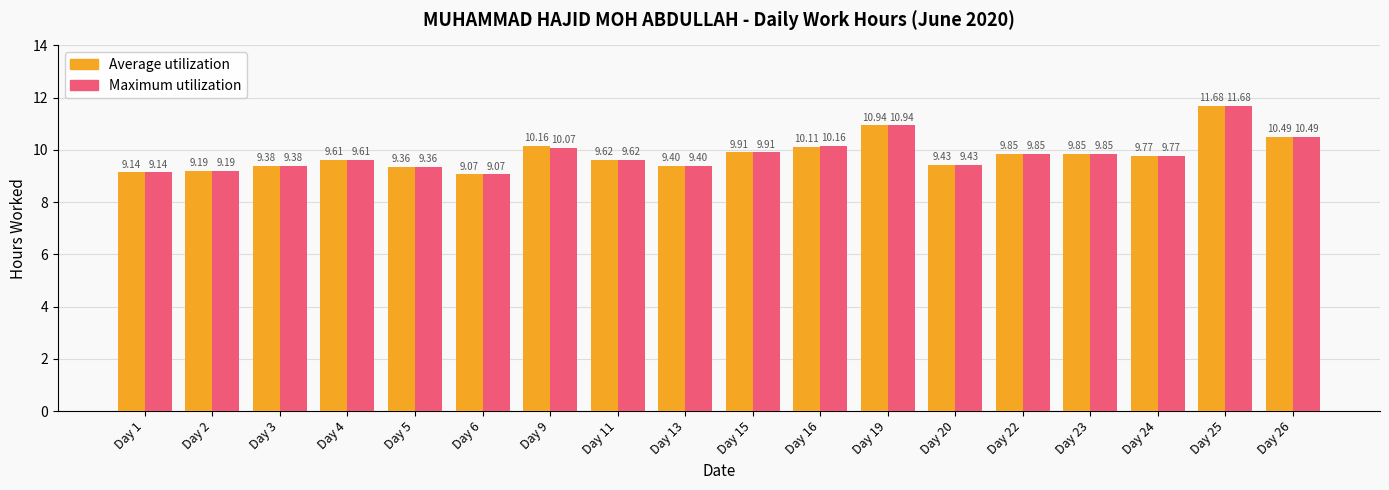

Which series has the largest total across all categories?

Average utilization